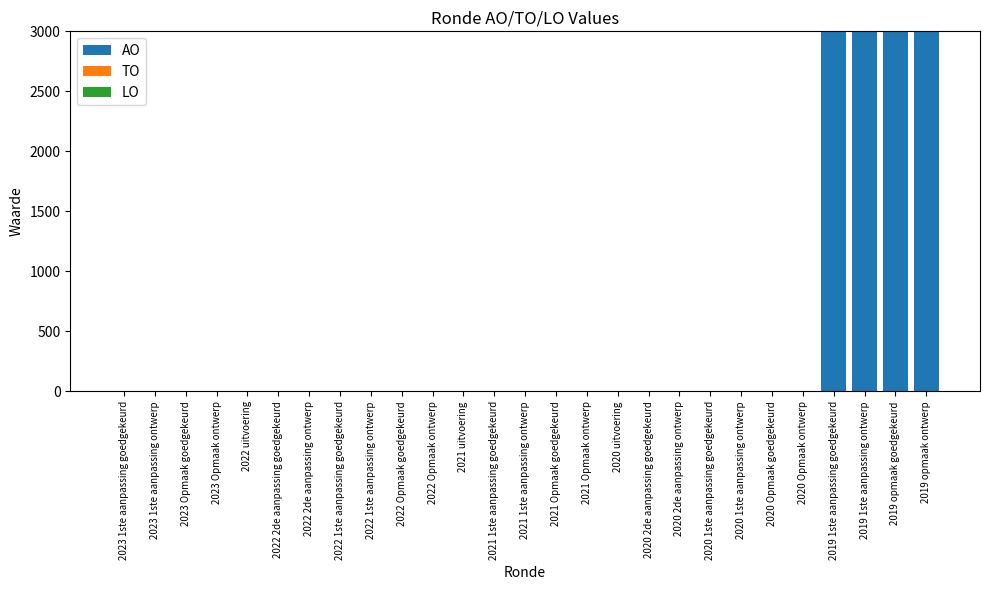

Reading left to right, extract all data points from this chart.

2023 1ste aanpassing goedgekeurd=0	2023 1ste aanpassing ontwerp=0	2023 Opmaak goedgekeurd=0	2023 Opmaak ontwerp=0	2022 uitvoering=0	2022 2de aanpassing goedgekeurd=0	2022 2de aanpassing ontwerp=0	2022 1ste aanpassing goedgekeurd=0	2022 1ste aanpassing ontwerp=0	2022 Opmaak goedgekeurd=0	2022 Opmaak ontwerp=0	2021 uitvoering=0	2021 1ste aanpassing goedgekeurd=0	2021 1ste aanpassing ontwerp=0	2021 Opmaak goedgekeurd=0	2021 Opmaak ontwerp=0	2020 uitvoering=0	2020 2de aanpassing goedgekeurd=0	2020 2de aanpassing ontwerp=0	2020 1ste aanpassing goedgekeurd=0	2020 1ste aanpassing ontwerp=0	2020 Opmaak goedgekeurd=0	2020 Opmaak ontwerp=0	2019 1ste aanpassing goedgekeurd=3000	2019 1ste aanpassing ontwerp=3000	2019 opmaak goedgekeurd=3000	2019 opmaak ontwerp=3000